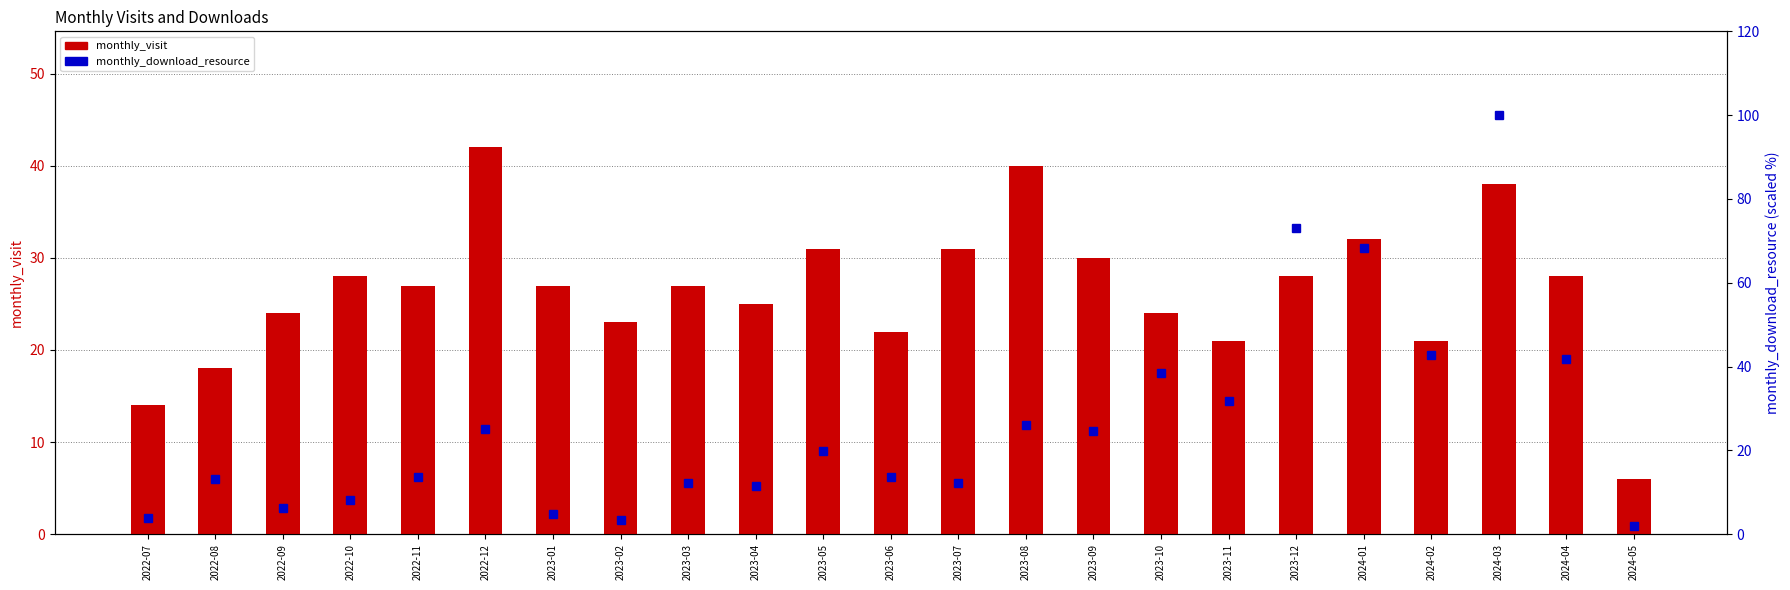

What are all the series names shown in the legend?

monthly_visit, monthly_download_resource